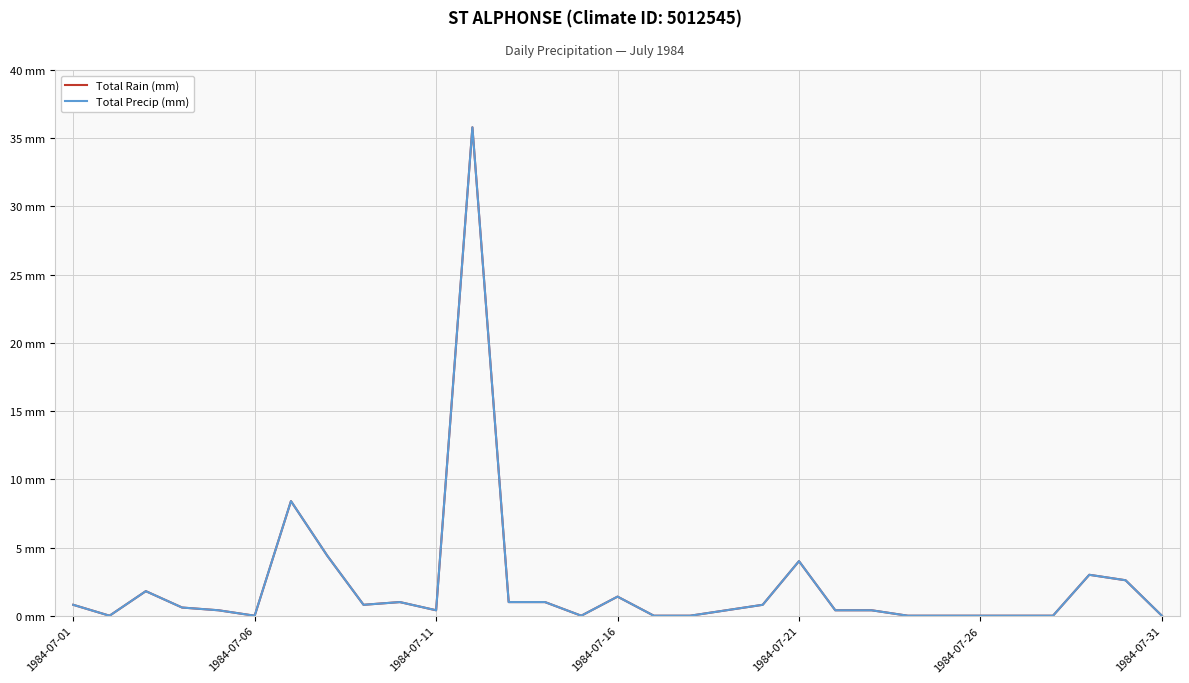

Reading left to right, extract all data points from this chart.

Total Rain (mm): 0.8	0.0	1.8	0.6	0.4	0.0	8.4	4.4	0.8	1.0	0.4	35.8	1.0	1.0	0.0	1.4	0.0	0.0	0.4	0.8	4.0	0.4	0.4	0.0	0.0	0.0	0.0	0.0	3.0	2.6	0.0
Total Precip (mm): 0.8	0.0	1.8	0.6	0.4	0.0	8.4	4.4	0.8	1.0	0.4	35.8	1.0	1.0	0.0	1.4	0.0	0.0	0.4	0.8	4.0	0.4	0.4	0.0	0.0	0.0	0.0	0.0	3.0	2.6	0.0